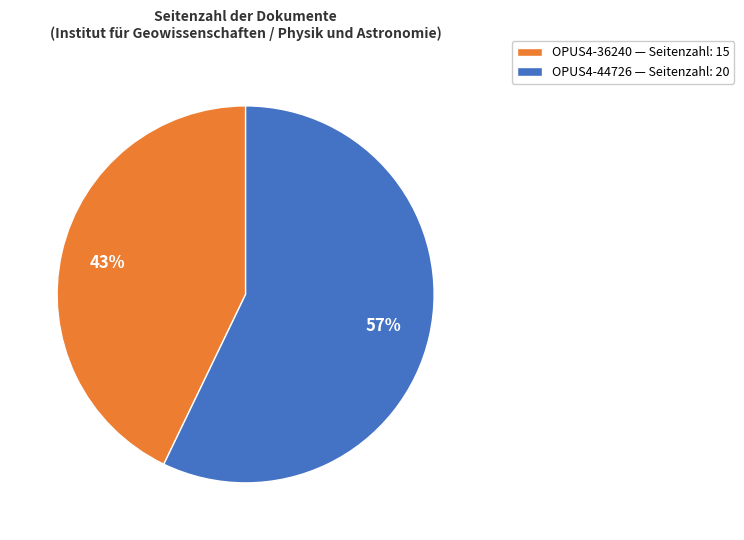

Which slice is the largest?

OPUS4-44726 — Seitenzahl: 20